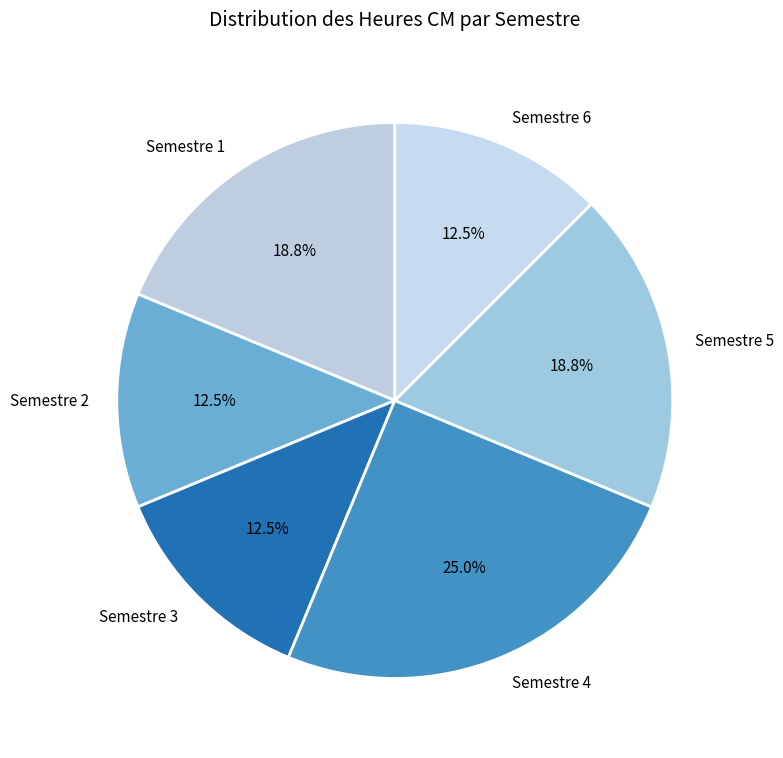

What percentage is the Semestre 1 slice, to the nearest percent?

19%